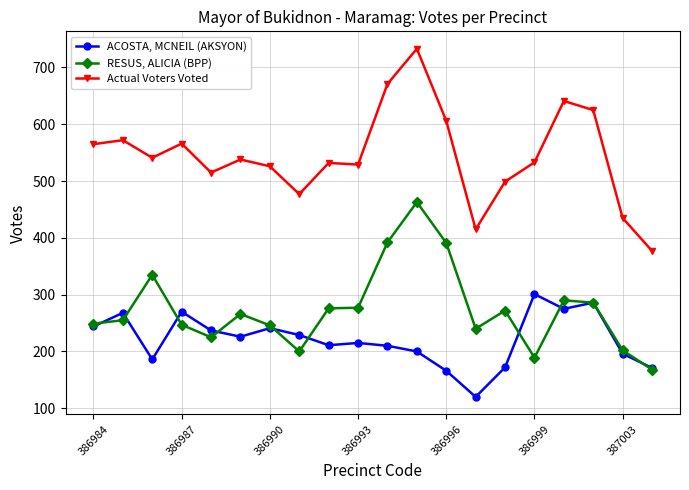

List the series in order of their overall mean, highest first.

Actual Voters Voted, RESUS, ALICIA (BPP), ACOSTA, MCNEIL (AKSYON)